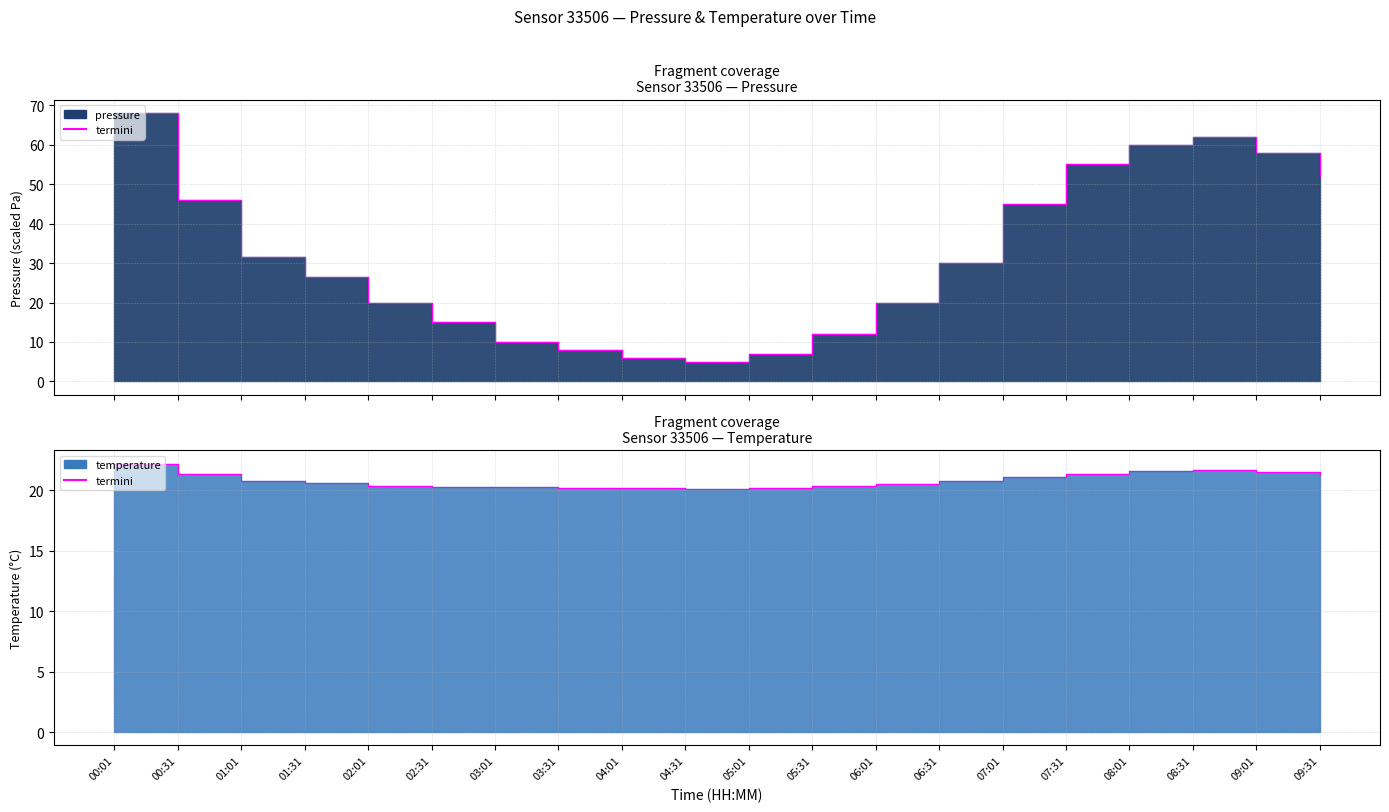

At which category does the data reach its first local valley?

04:31